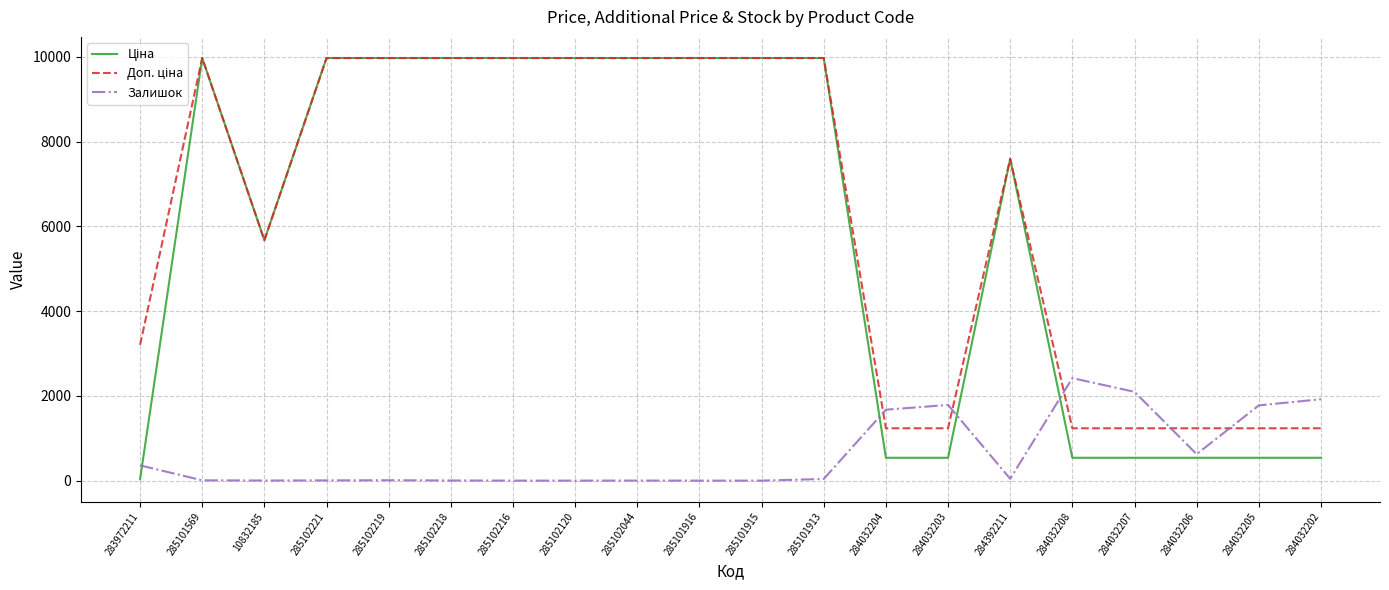

What is the greatest value displayed?

9975.0